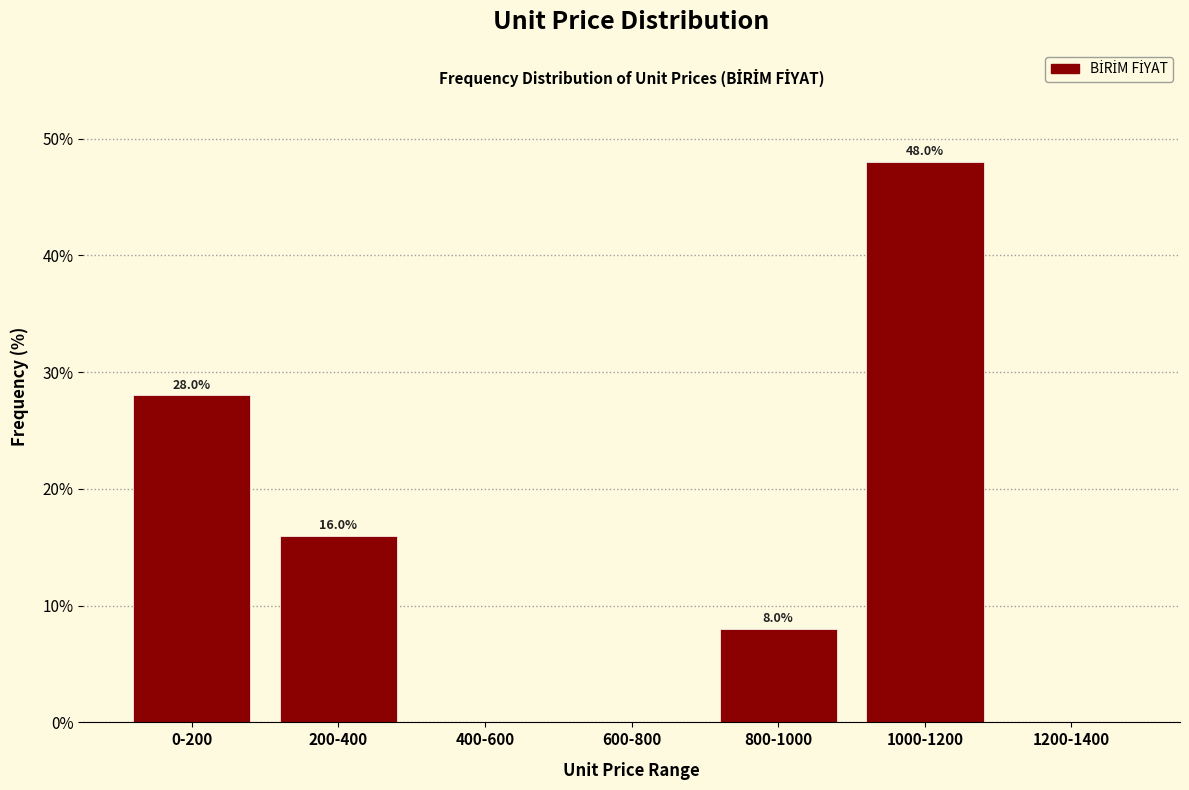

Reading right to left, extract all data points from this chart.

1200-1400=0.0	1000-1200=48.0	800-1000=8.0	600-800=0.0	400-600=0.0	200-400=16.0	0-200=28.0